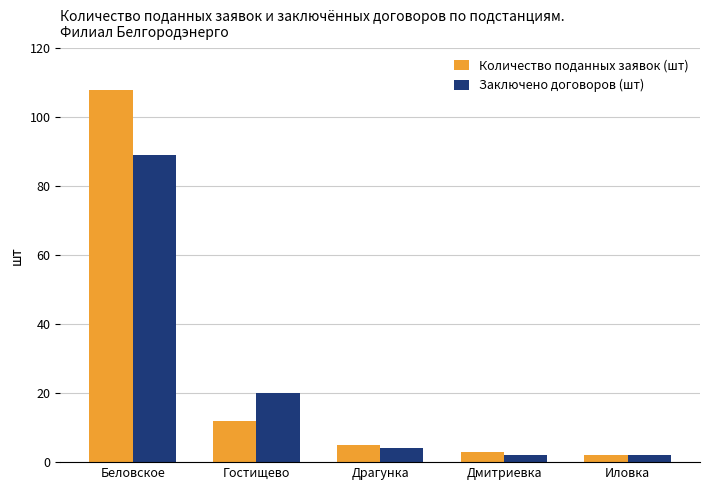

Which series has the largest range (max minus min)?

Количество поданных заявок (шт)